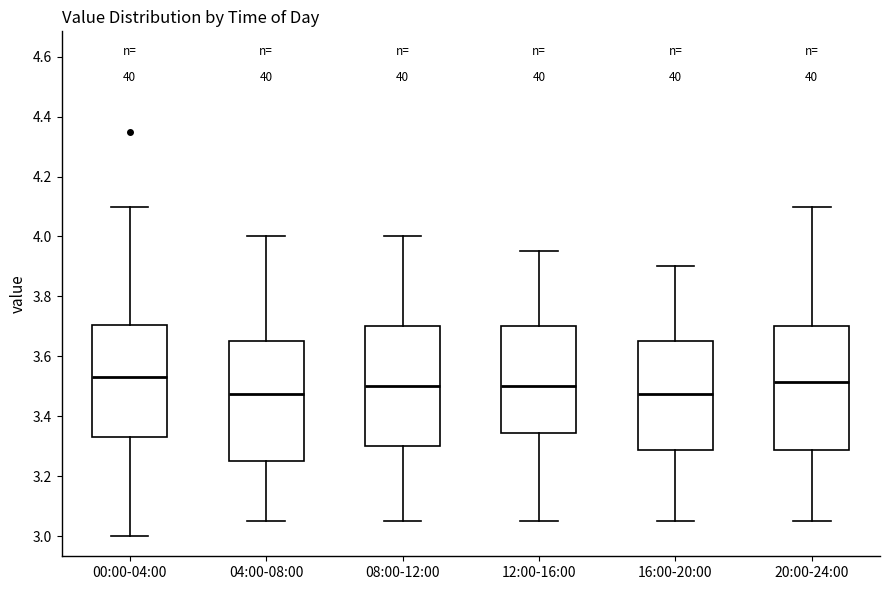

Reading left to right, read every box against the y-axis: the position of its median line, the range the box covers, and the ends of its whiskers. The values are not printed on the chart, so give them approximately, as read against the axis.

00:00-04:00: median 3.54, box 3.34 to 3.70, whiskers 3.00 to 4.10
04:00-08:00: median 3.48, box 3.26 to 3.66, whiskers 3.06 to 4.00
08:00-12:00: median 3.50, box 3.30 to 3.70, whiskers 3.06 to 4.00
12:00-16:00: median 3.50, box 3.34 to 3.70, whiskers 3.06 to 3.96
16:00-20:00: median 3.48, box 3.28 to 3.66, whiskers 3.06 to 3.90
20:00-24:00: median 3.52, box 3.28 to 3.70, whiskers 3.06 to 4.10